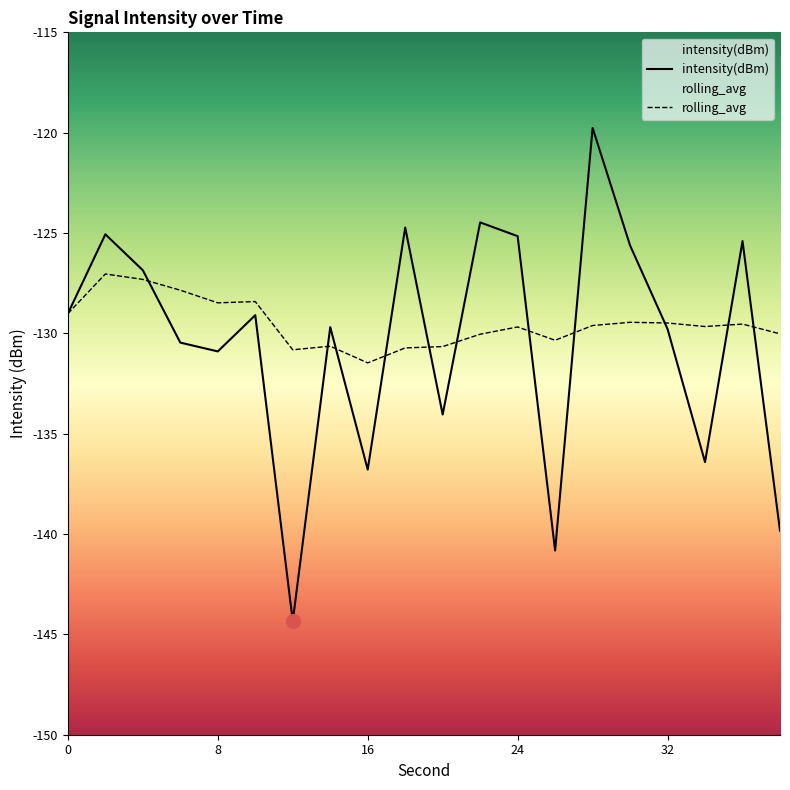

At which label does intensity(dBm) reach its minimum?

12